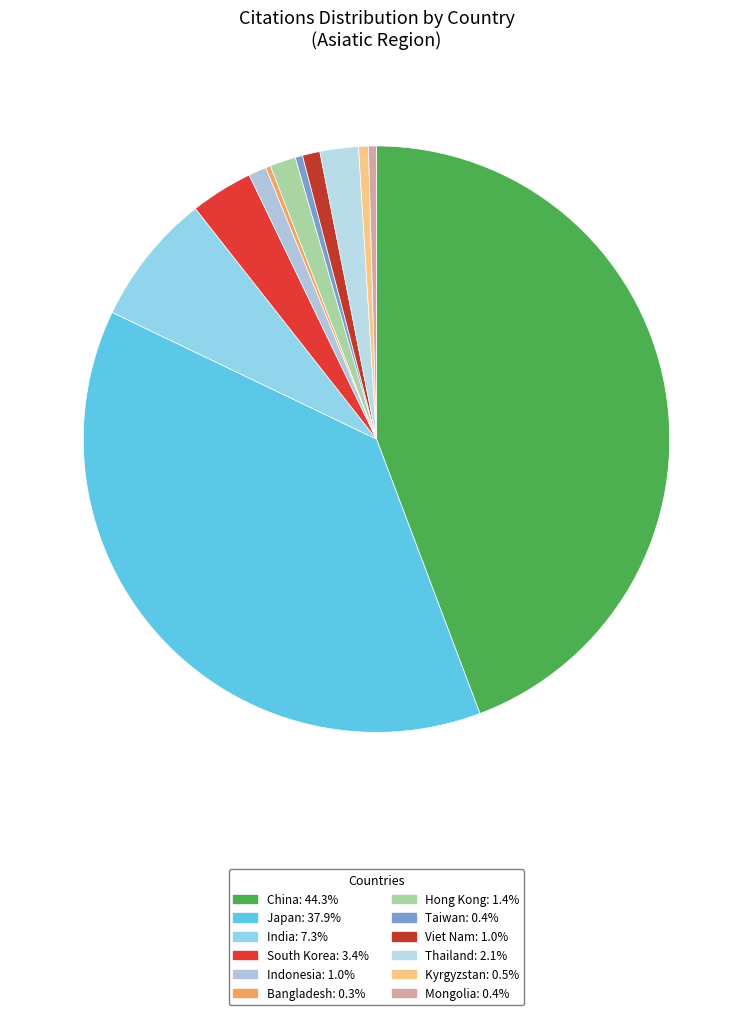

Rank the categories by value from lowest to highest.

Bangladesh, Taiwan, Mongolia, Kyrgyzstan, Viet Nam, Indonesia, Hong Kong, Thailand, South Korea, India, Japan, China